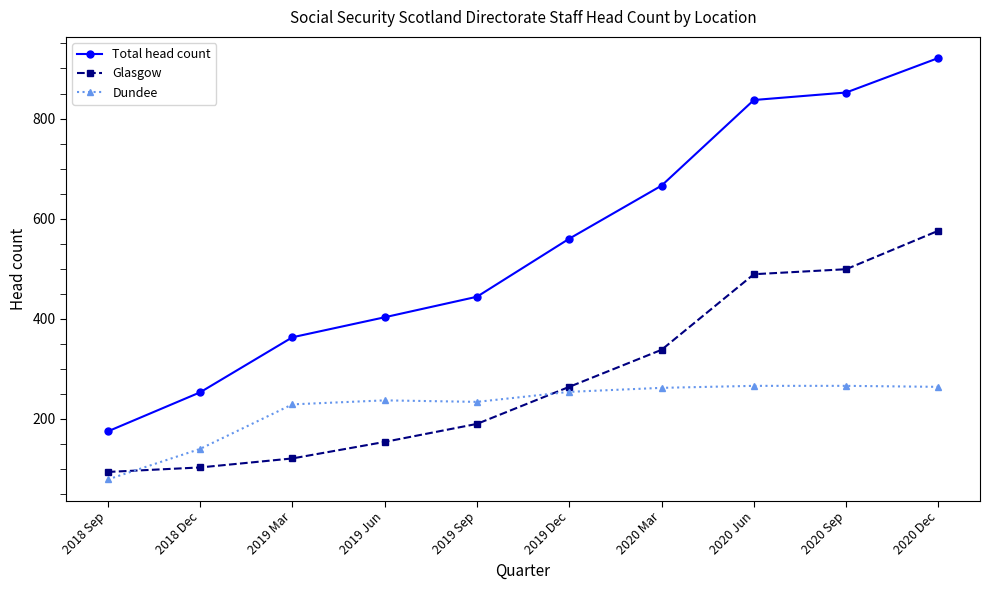

Is it true that Glasgow equals 288 at 2020 Sep?

False